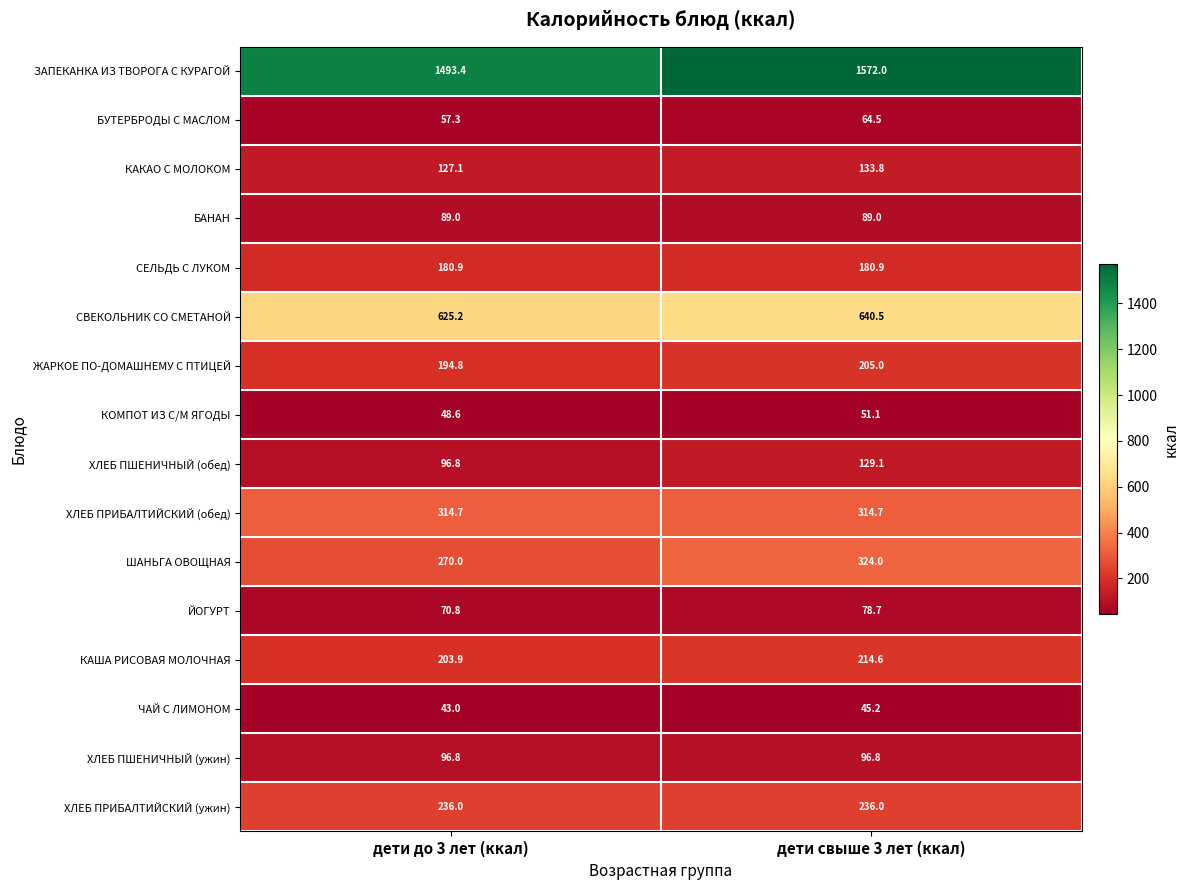

At which category is the sum across all series the highest?

дети свыше 3 лет (ккал)